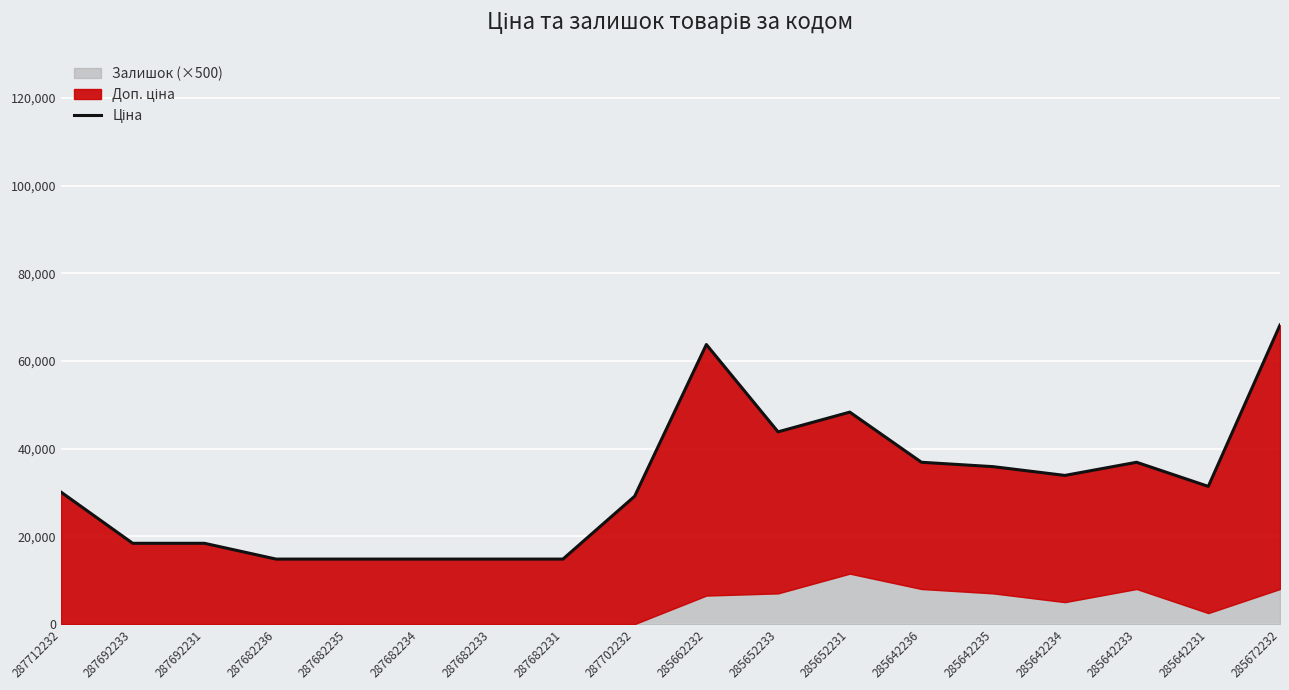

What is the greatest value displayed?

68205.6